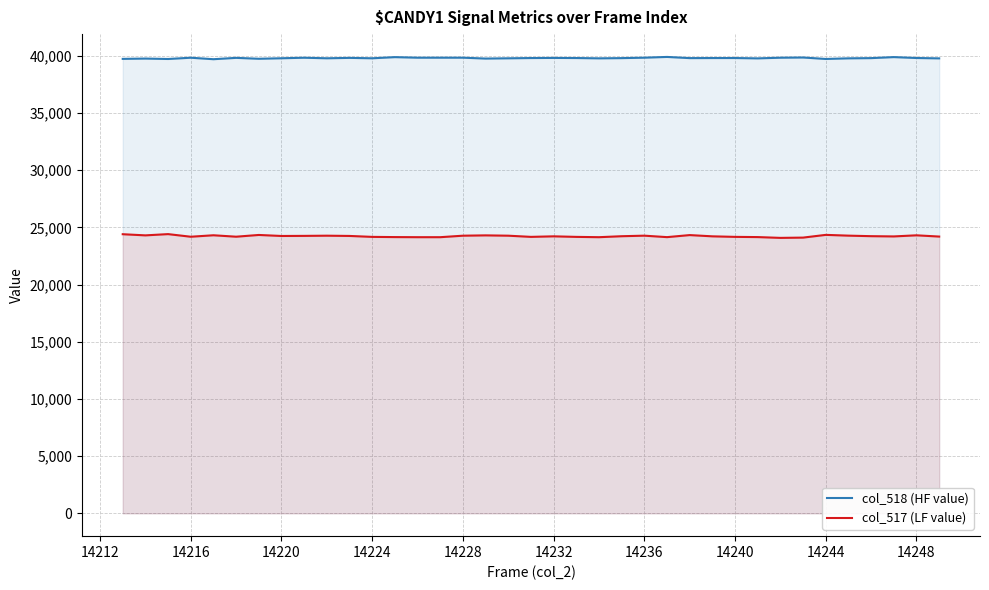

True or false: col_518 (HF value) and col_517 (LF value) intersect in this chart.

False